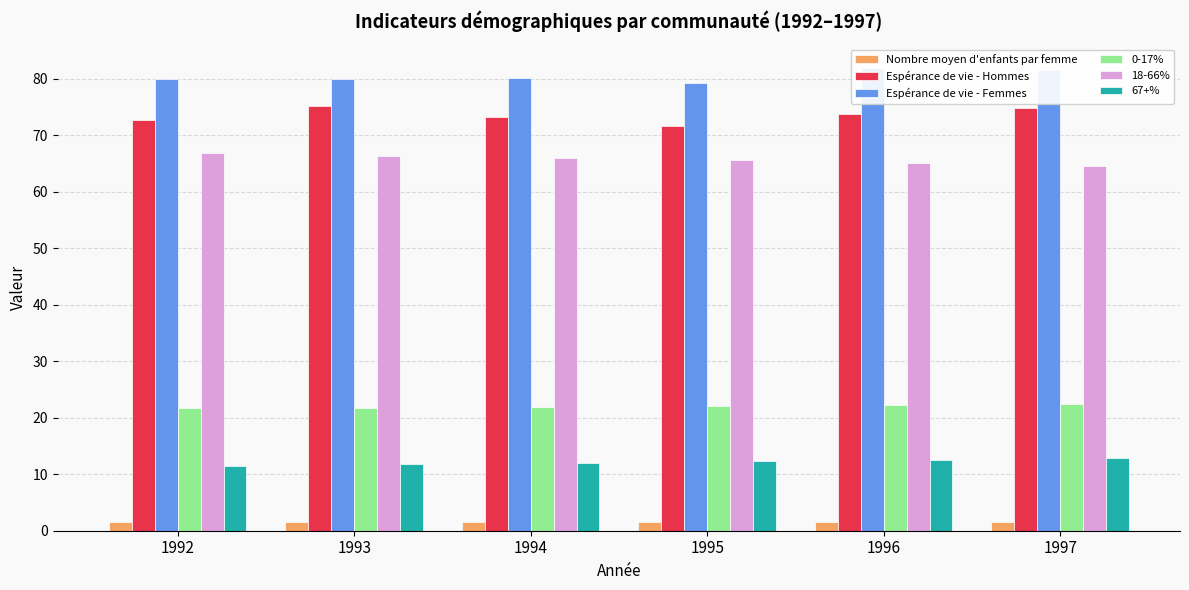

Which category has the lowest value in the Espérance de vie - Hommes series?

1995